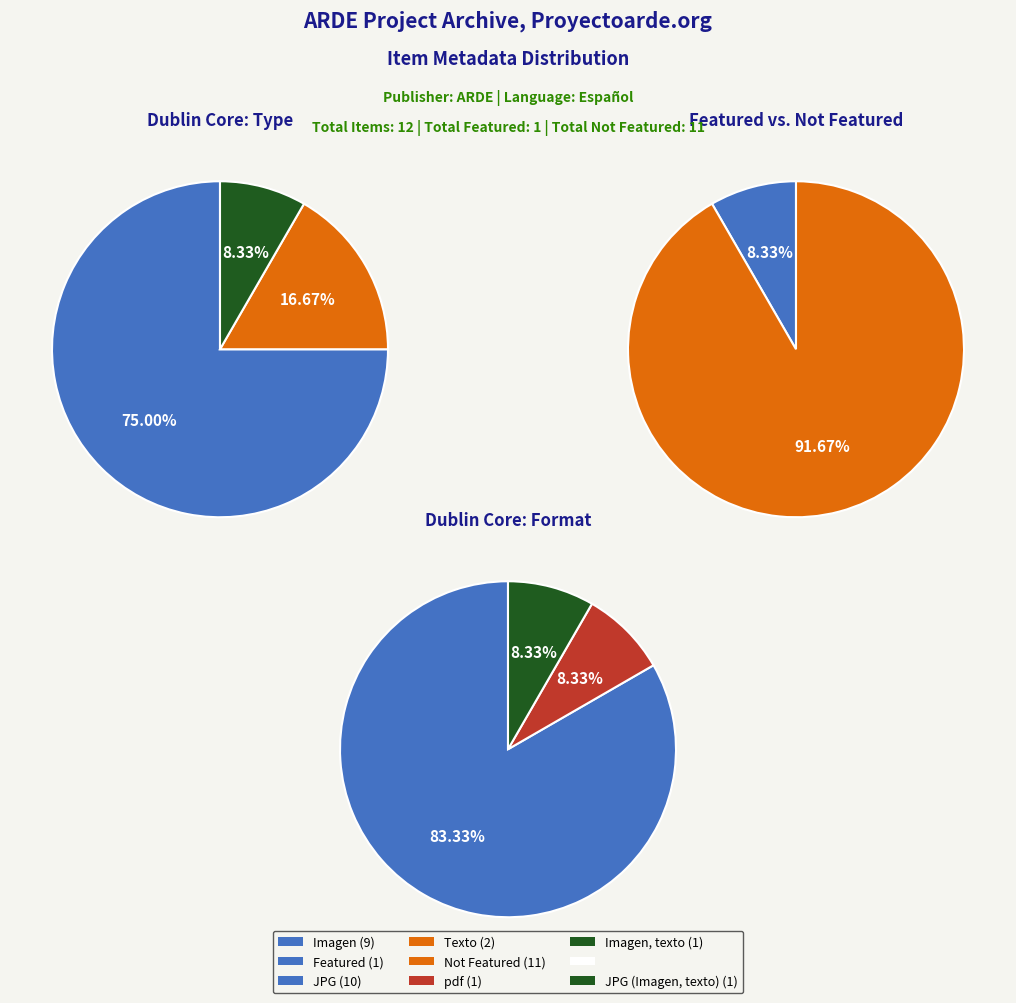

To the nearest percent, what is the difference between the largest and smallest slice percentages?

67%